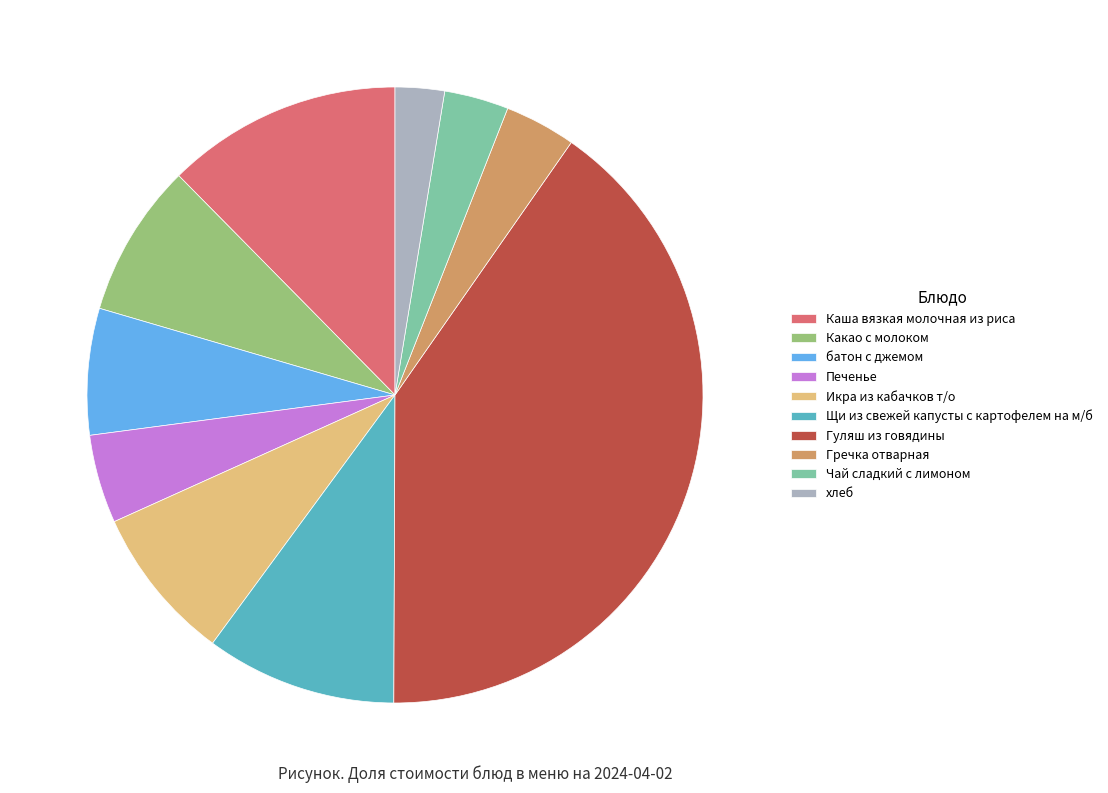

What is the smallest slice in the pie chart?

хлеб